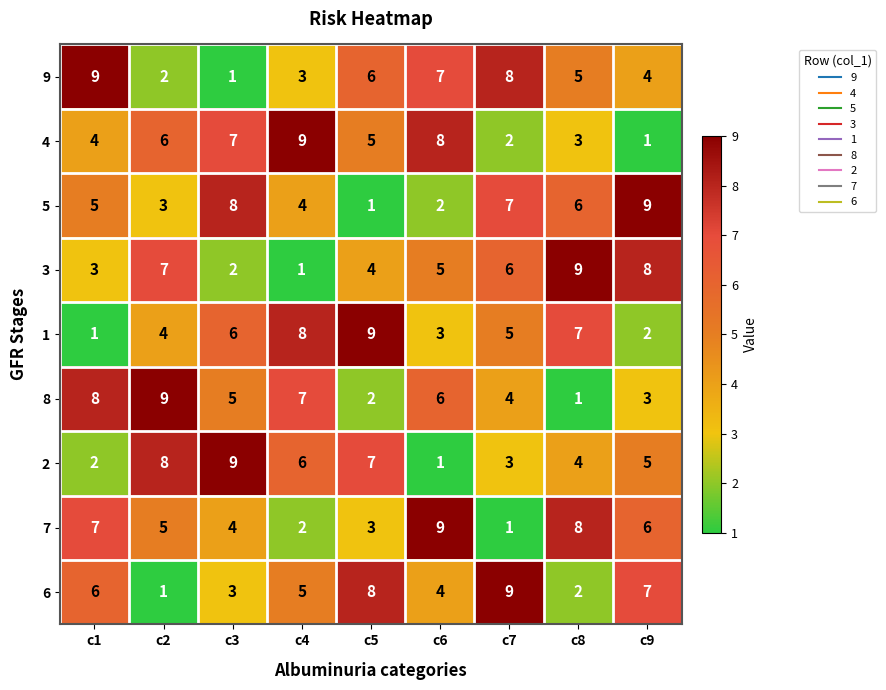

What is the sum of the 6 values at c4 and c7?

14